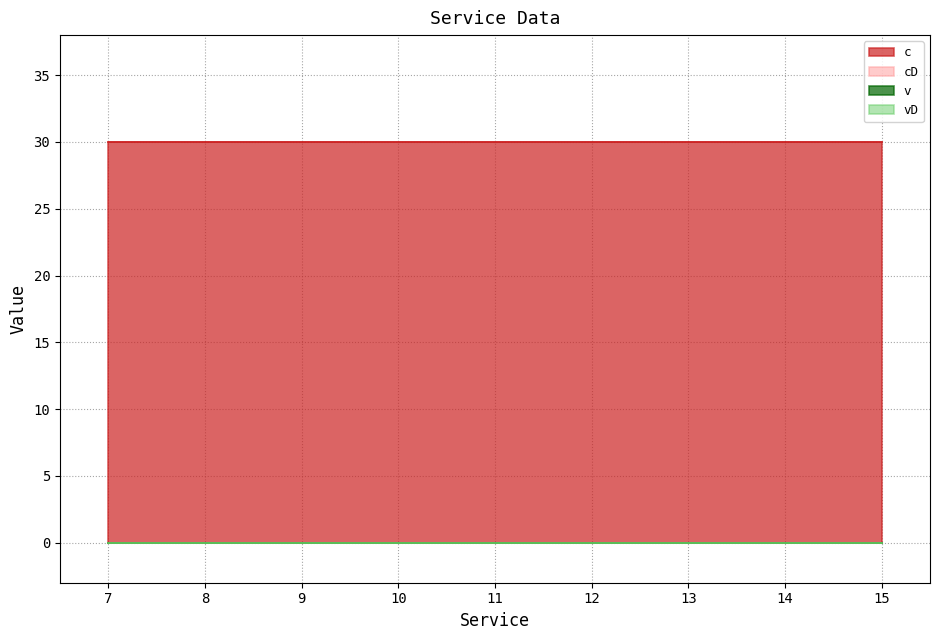

The vD series shows 0 at 7. True or false?

True